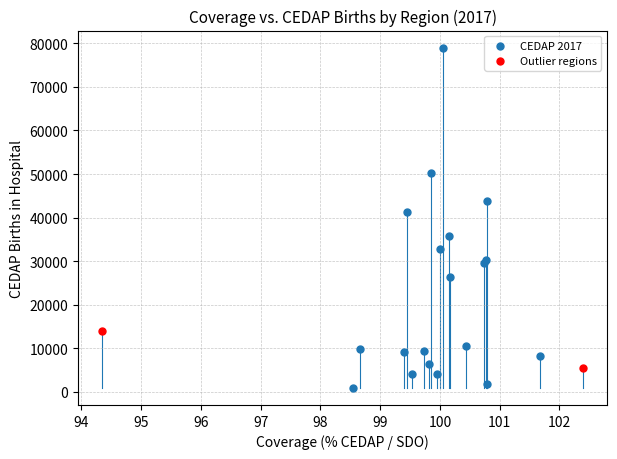

What are all the series names shown in the legend?

CEDAP 2017, Outlier regions